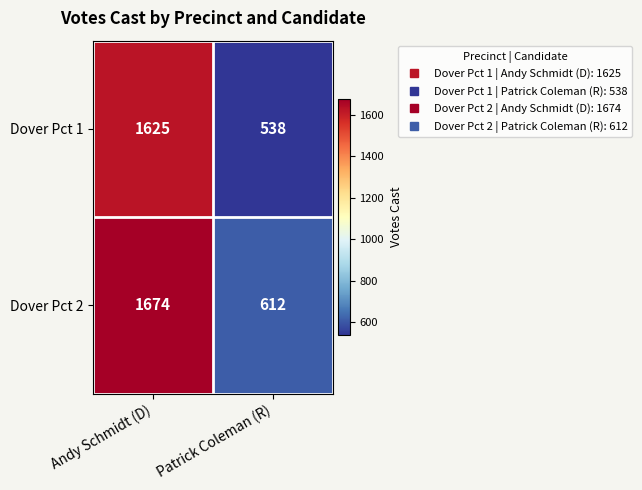

Reading right to left, list all the values displayed in this chart.

Dover Pct 1: Patrick Coleman (R)=538	Andy Schmidt (D)=1625
Dover Pct 2: Patrick Coleman (R)=612	Andy Schmidt (D)=1674